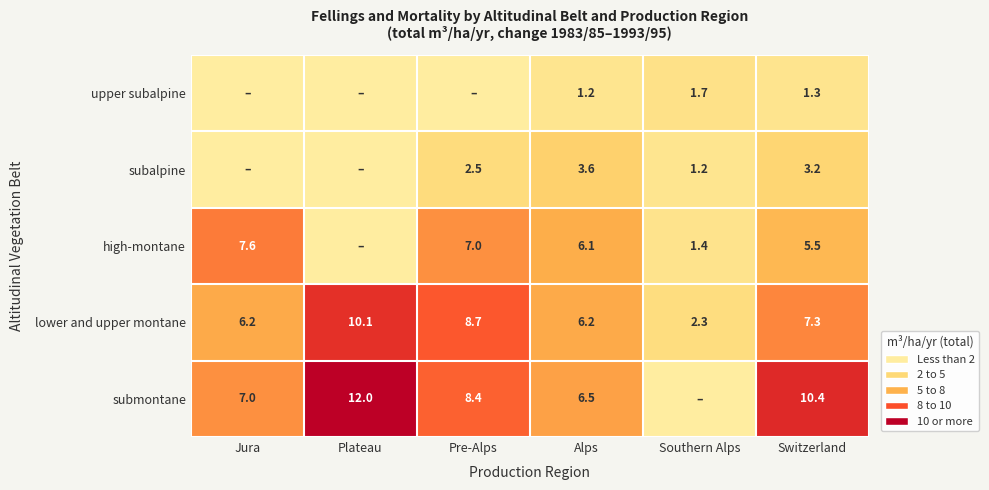

At Switzerland, list the series in order from smallest to largest.

upper subalpine, subalpine, high-montane, lower and upper montane, submontane